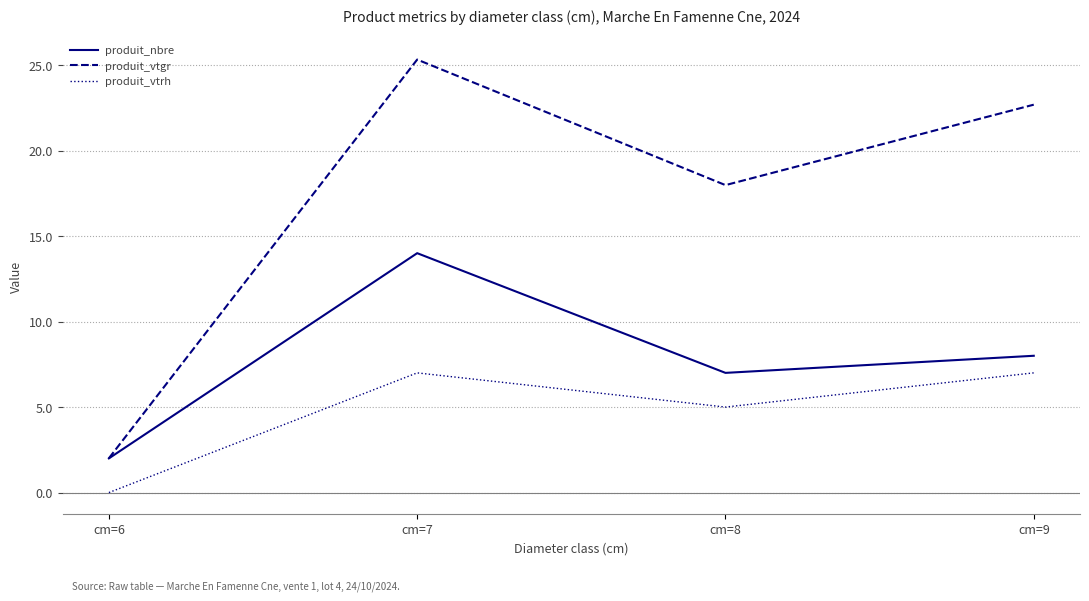

Which label corresponds to the largest value in the chart?

cm=7